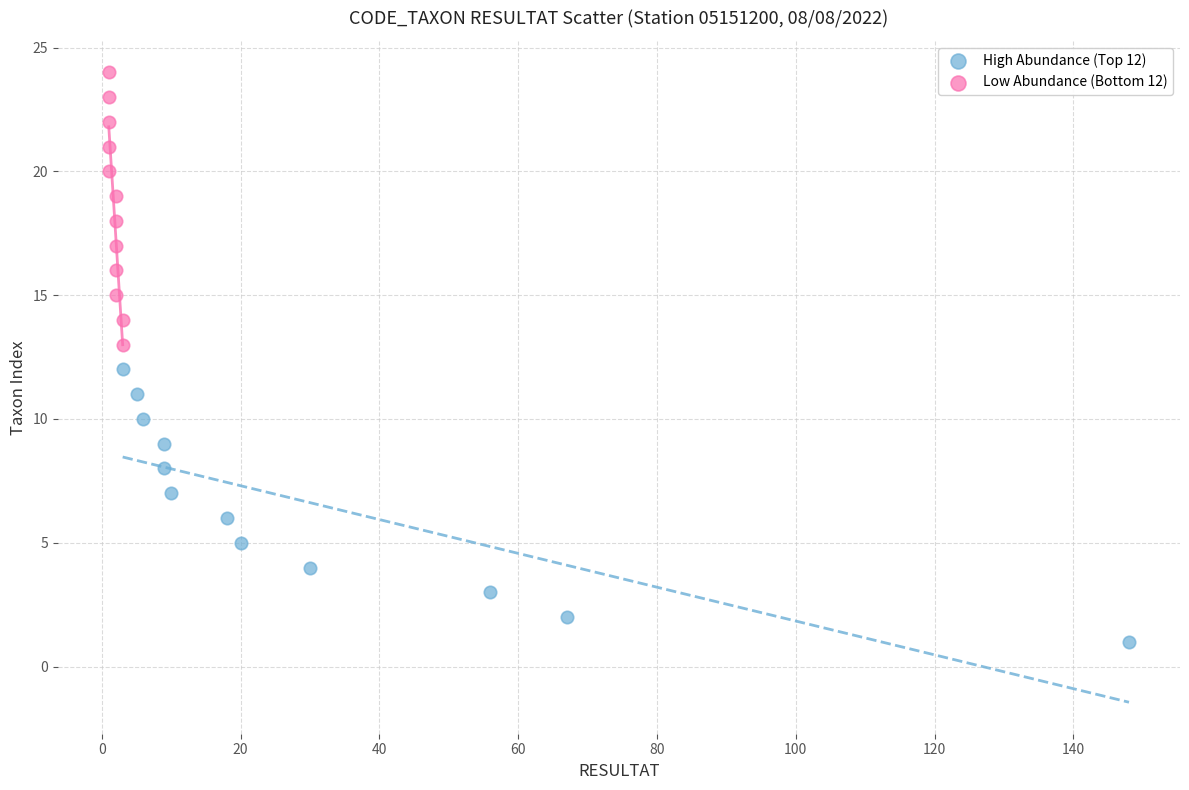

Which series contains the lowest Y value?

High Abundance (Top 12)